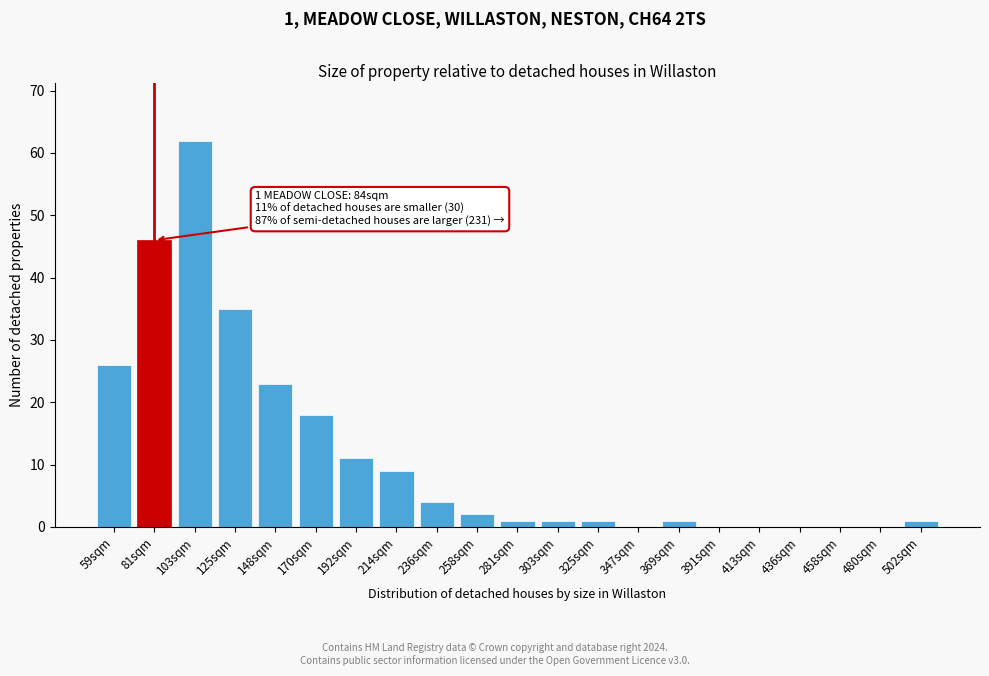

Reading left to right, list all the values displayed in this chart.

59sqm=26	81sqm=46	103sqm=62	125sqm=35	148sqm=23	170sqm=18	192sqm=11	214sqm=9	236sqm=4	258sqm=2	281sqm=1	303sqm=1	325sqm=1	347sqm=0	369sqm=1	391sqm=0	413sqm=0	436sqm=0	458sqm=0	480sqm=0	502sqm=1